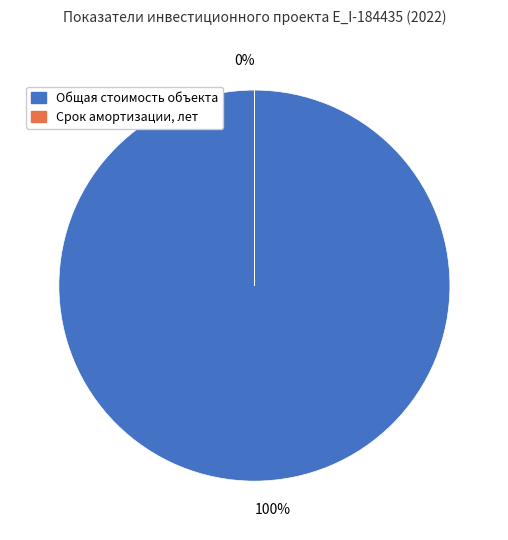

What is the largest slice in the pie chart?

Общая стоимость объекта